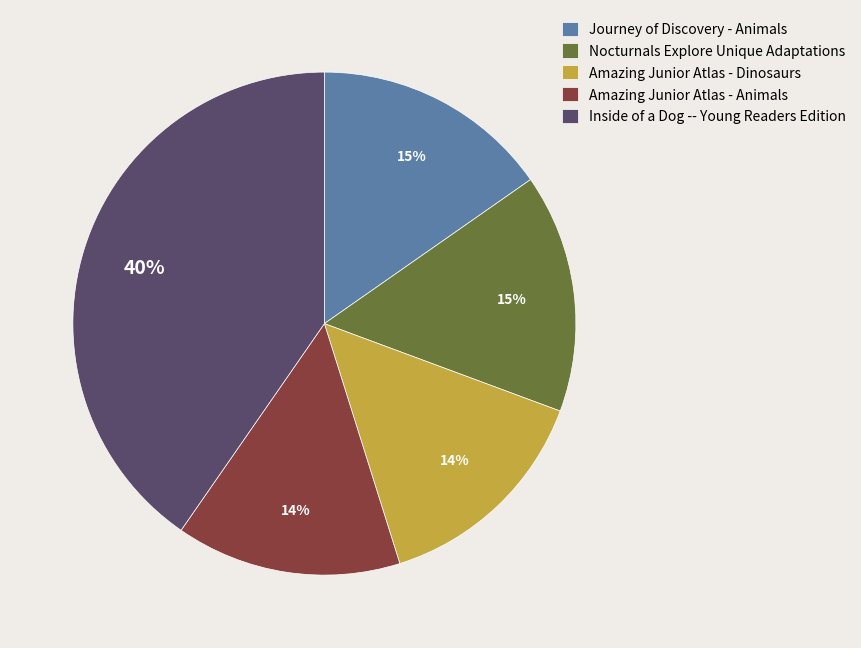

What is the largest slice in the pie chart?

Inside of a Dog -- Young Readers Edition